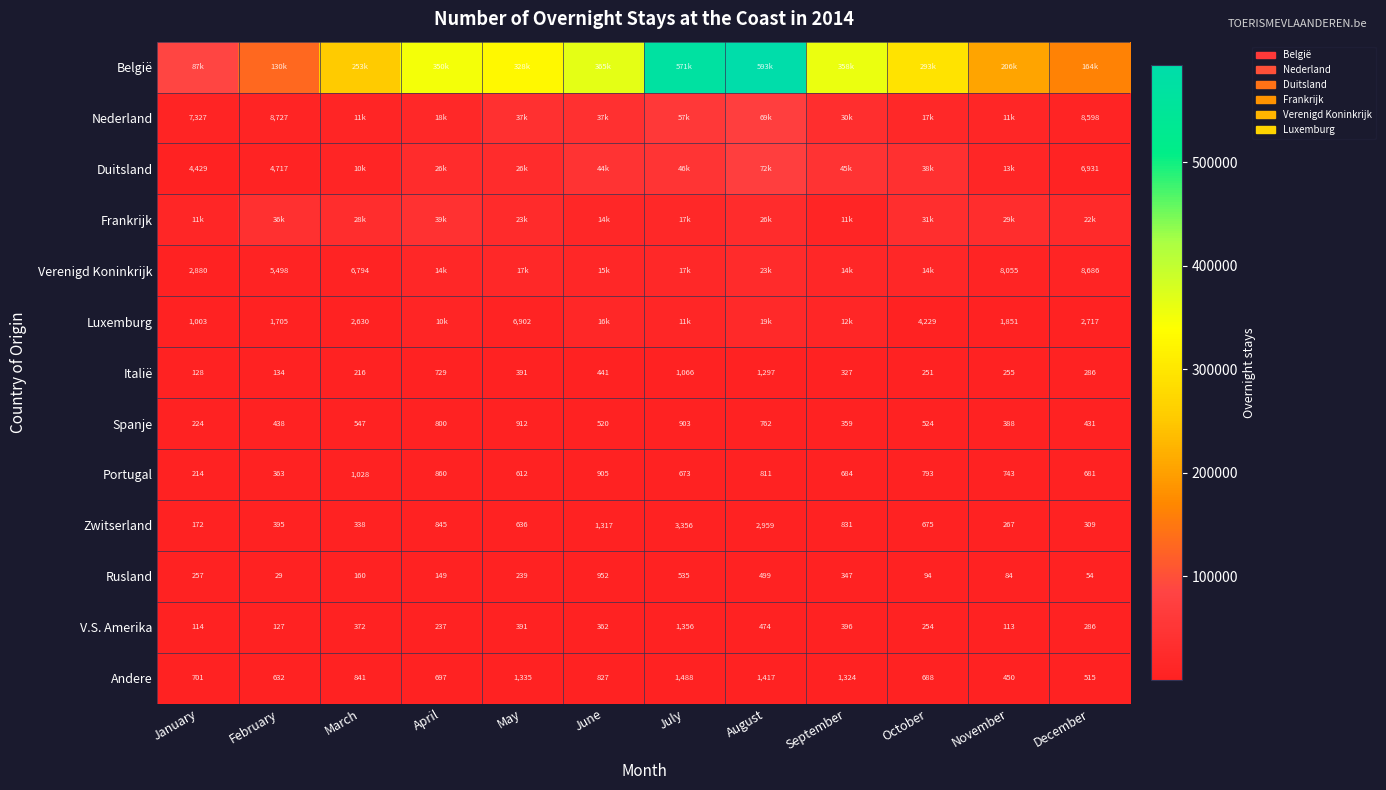

Rank the categories by Italië value from highest to lowest.

August, July, April, June, May, September, December, November, October, March, February, January